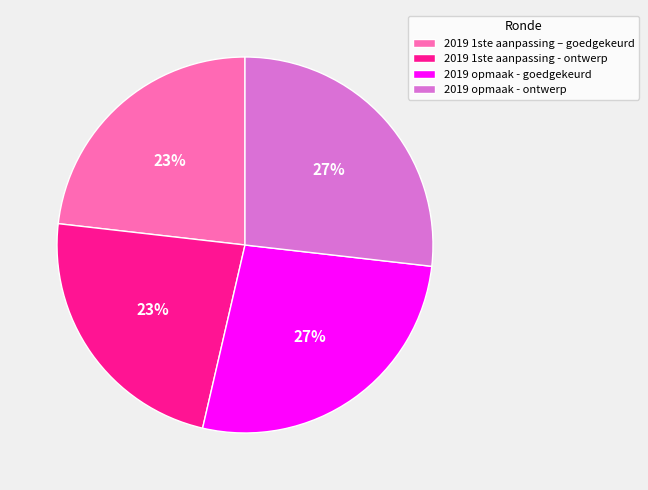

Is the sum of 2019 opmaak - ontwerp and 2019 opmaak - goedgekeurd greater than half?

Yes